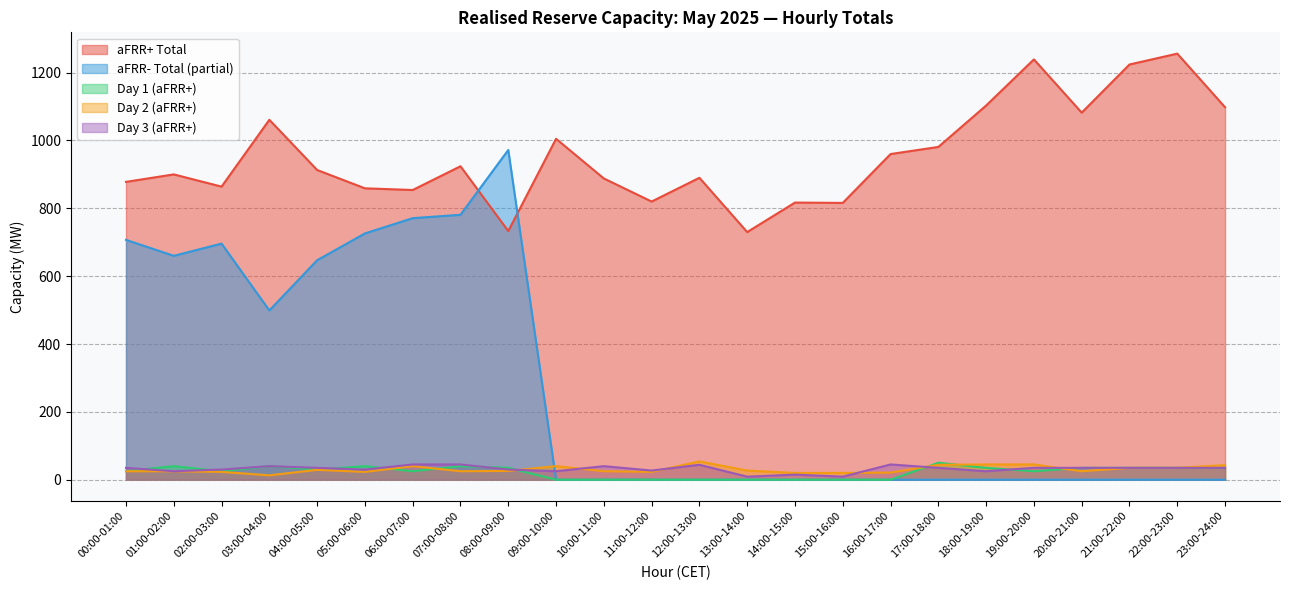

What position from the left is 15:00-16:00?

16